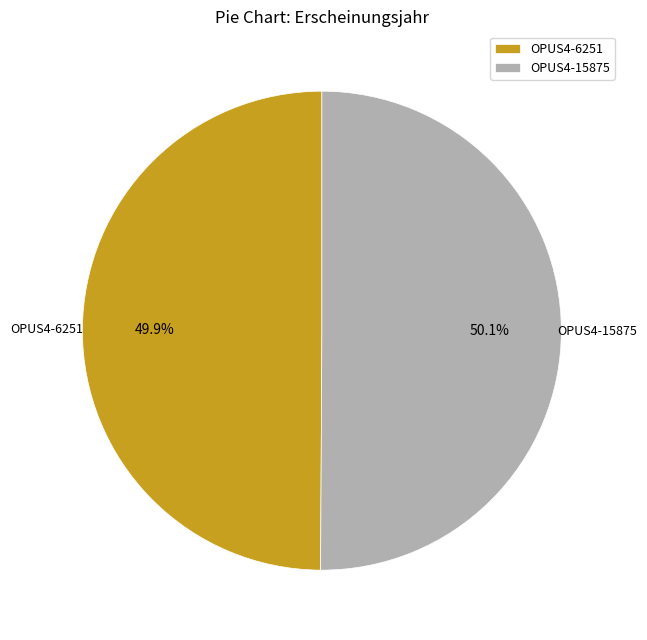

True or false: OPUS4-6251 accounts for 64% of the total.

False